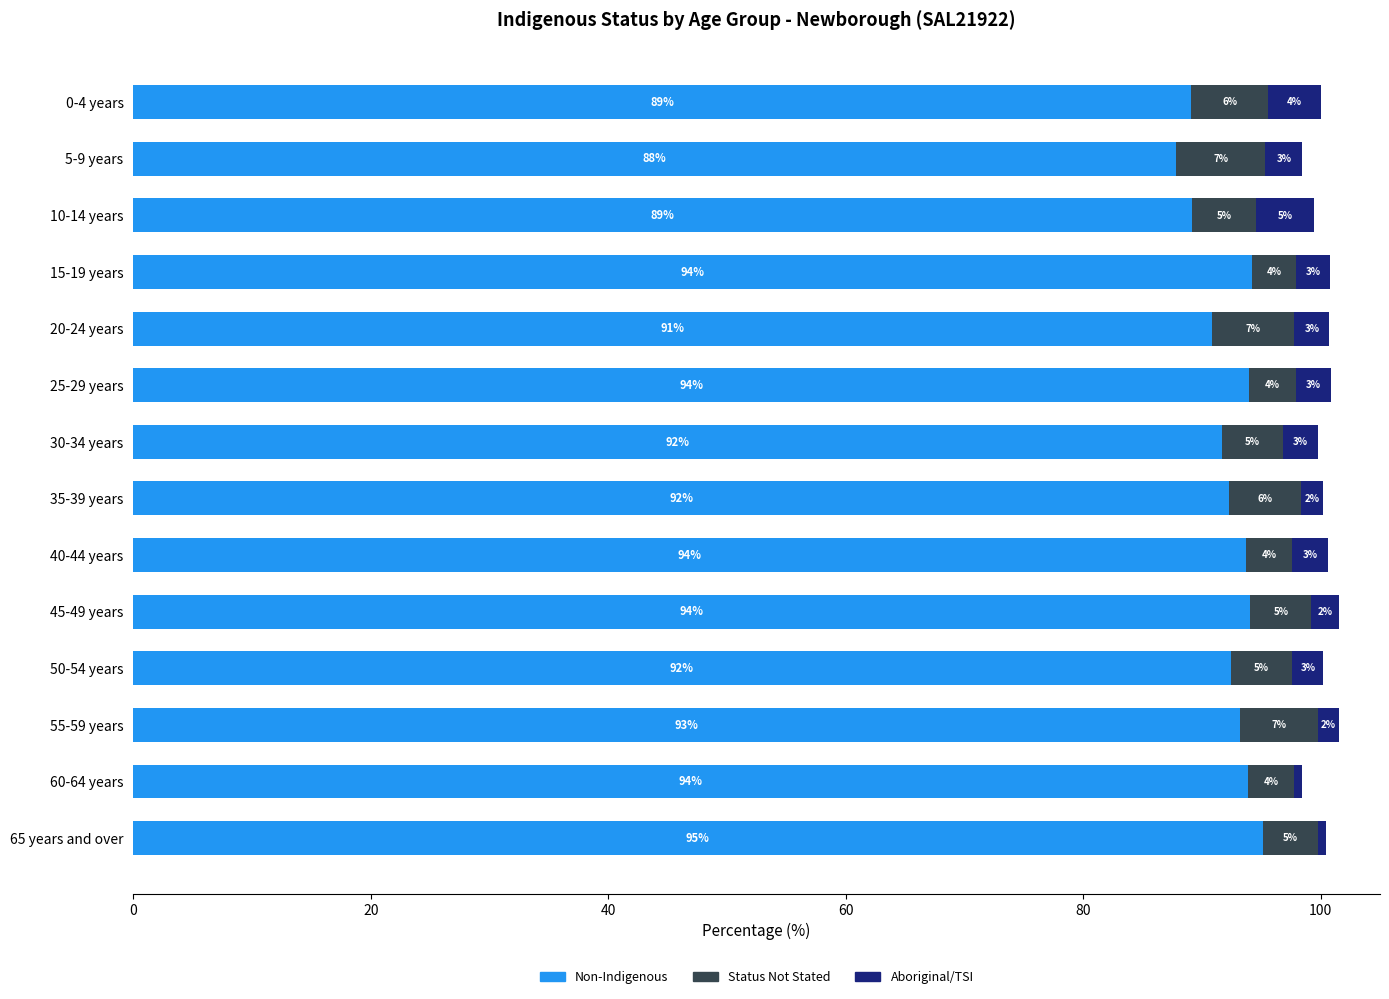

Is it true that Non-Indigenous equals 133.8 at 30-34 years?

False